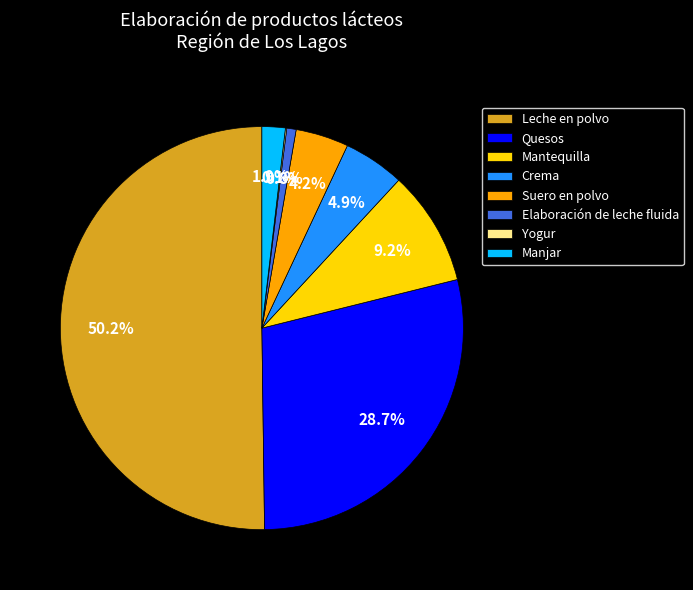

What percentage do Mantequilla and Quesos together represent?

37.9%